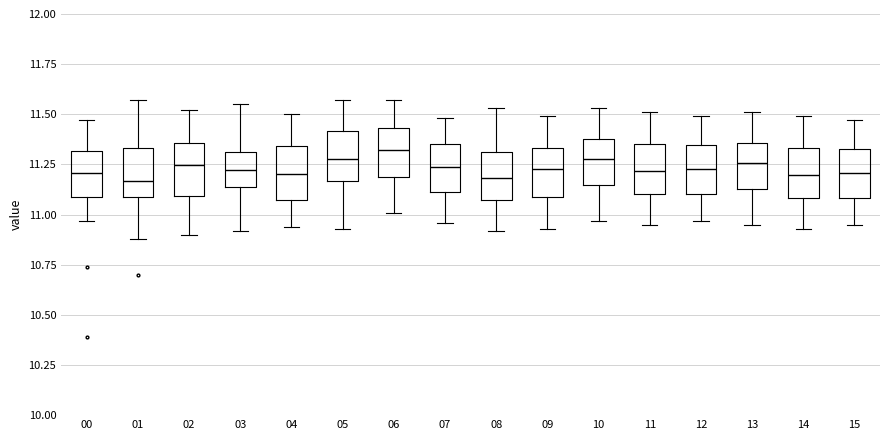

Reading left to right, transcribe this box plot: for each box, give where its median line is, the range the box spans, and where its two whiskers end, as read against the y-axis. The values are not printed on the chart, so give them approximately, as read against the axis.

00: median 11.20, box 11.10 to 11.30, whiskers 10.95 to 11.45
01: median 11.15, box 11.10 to 11.35, whiskers 10.90 to 11.55
02: median 11.25, box 11.10 to 11.35, whiskers 10.90 to 11.50
03: median 11.20, box 11.15 to 11.30, whiskers 10.90 to 11.55
04: median 11.20, box 11.10 to 11.35, whiskers 10.95 to 11.50
05: median 11.30, box 11.15 to 11.40, whiskers 10.95 to 11.55
06: median 11.30, box 11.20 to 11.45, whiskers 11.00 to 11.55
07: median 11.25, box 11.10 to 11.35, whiskers 10.95 to 11.50
08: median 11.20, box 11.05 to 11.30, whiskers 10.90 to 11.55
09: median 11.25, box 11.10 to 11.35, whiskers 10.95 to 11.50
10: median 11.30, box 11.15 to 11.40, whiskers 10.95 to 11.55
11: median 11.20, box 11.10 to 11.35, whiskers 10.95 to 11.50
12: median 11.25, box 11.10 to 11.35, whiskers 10.95 to 11.50
13: median 11.25, box 11.15 to 11.35, whiskers 10.95 to 11.50
14: median 11.20, box 11.10 to 11.35, whiskers 10.95 to 11.50
15: median 11.20, box 11.10 to 11.35, whiskers 10.95 to 11.45